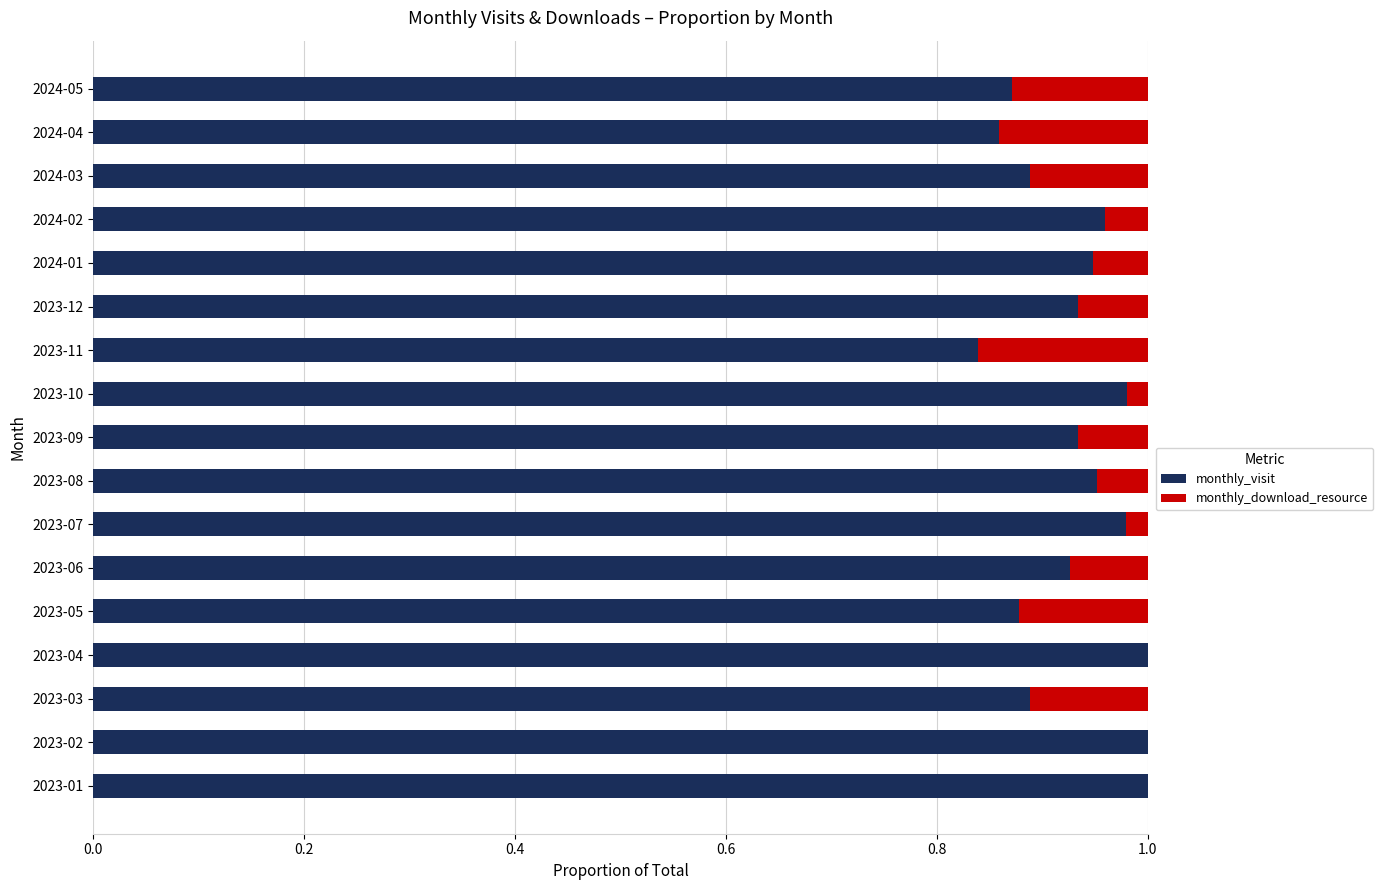

Is it true that monthly_visit equals 1.0 at 2023-04?

True